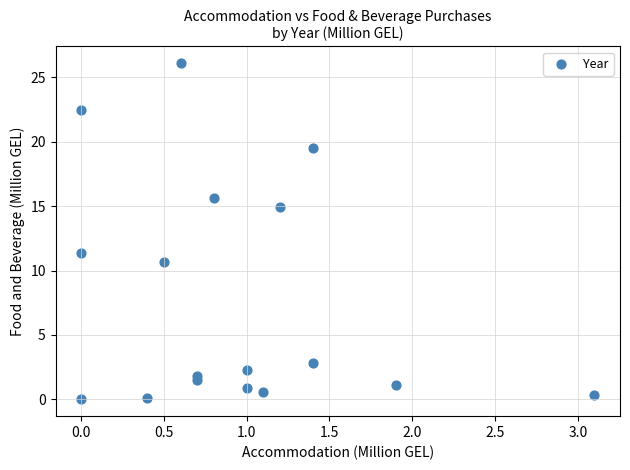

What Y value in the scatter plot is closest to 13?

11.4